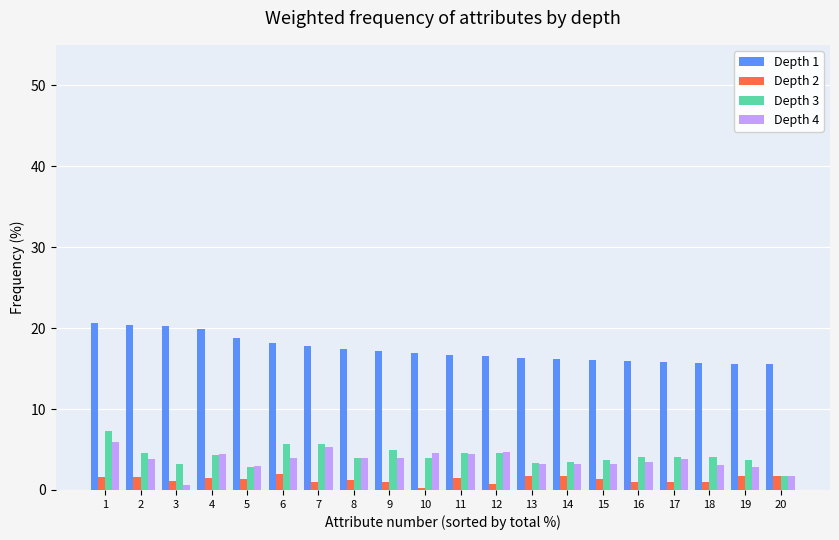

What is the maximum value shown in the chart?

20.6